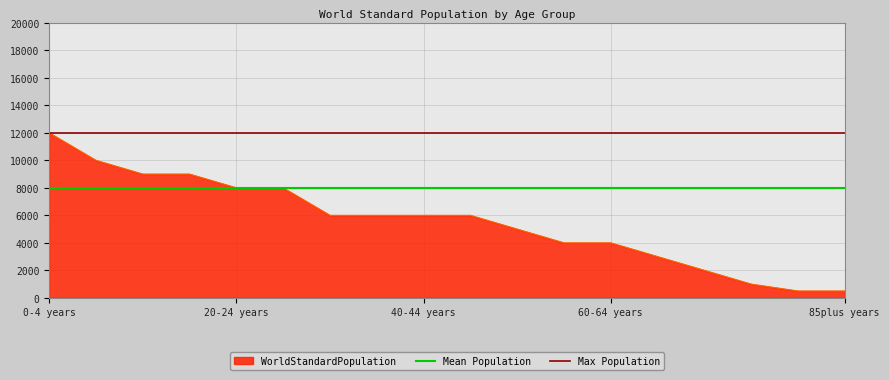

What is the lowest value of the Mean Population series?

8000